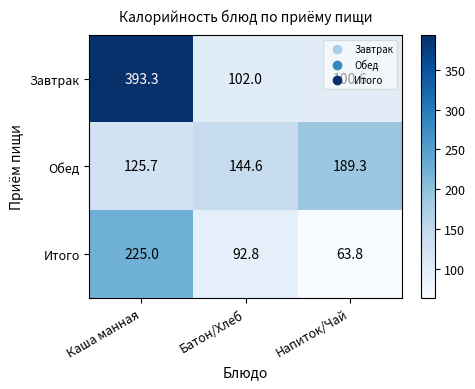

What is the difference between the highest and lowest values at Каша манная?

267.6